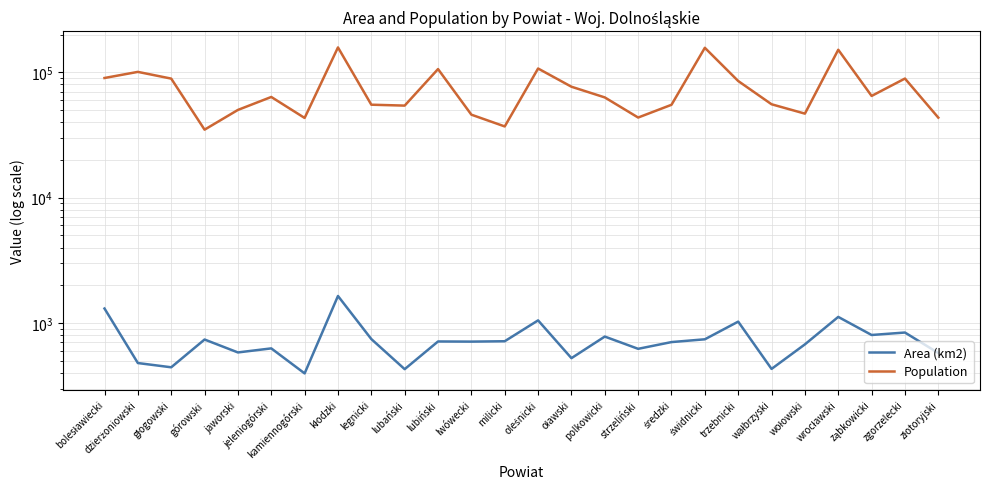

What is the lowest value of the Area (km2) series?

396